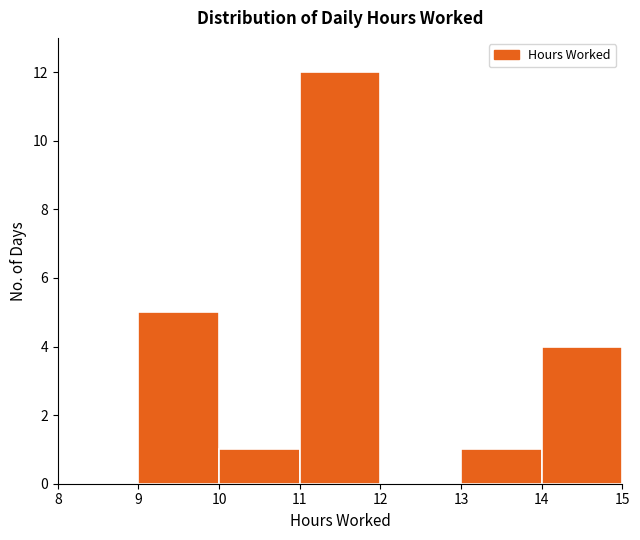

Which range on the x-axis has the tallest bar?

11 to 12